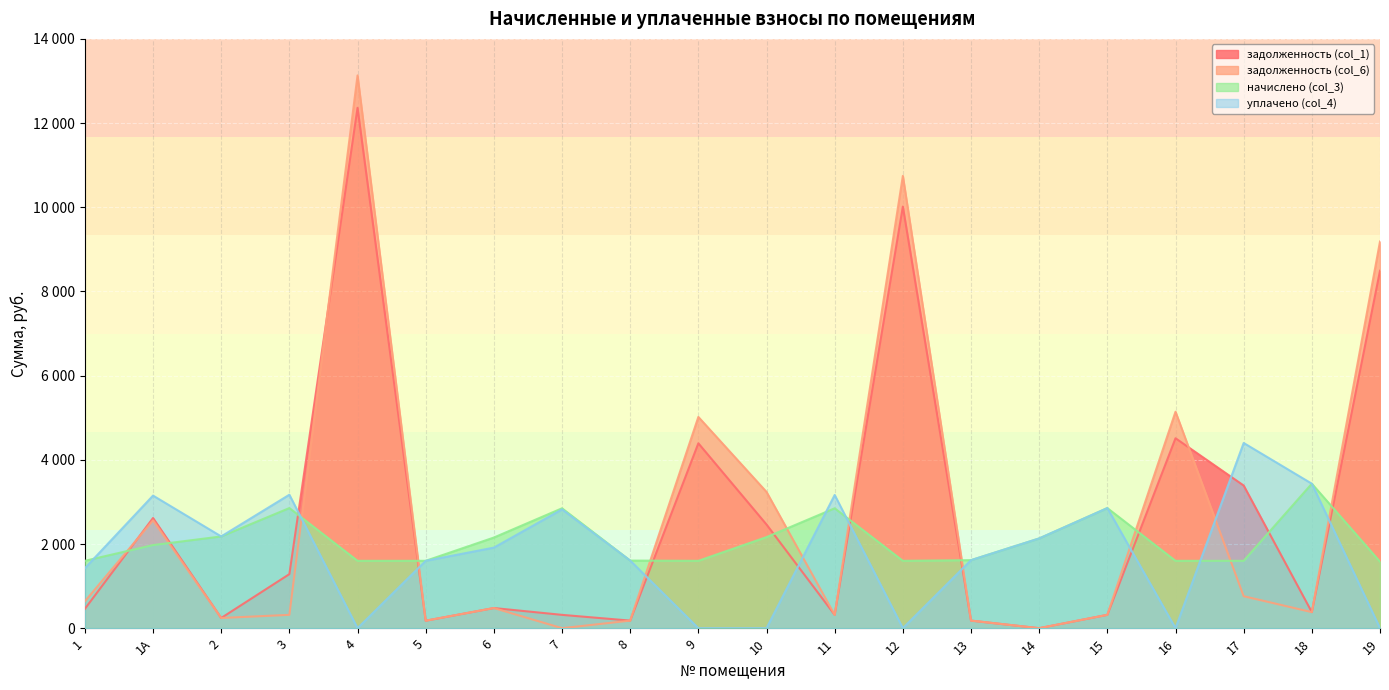

Where do задолженность (col_6) and задолженность (col_1) first cross each other?

1 and 1А